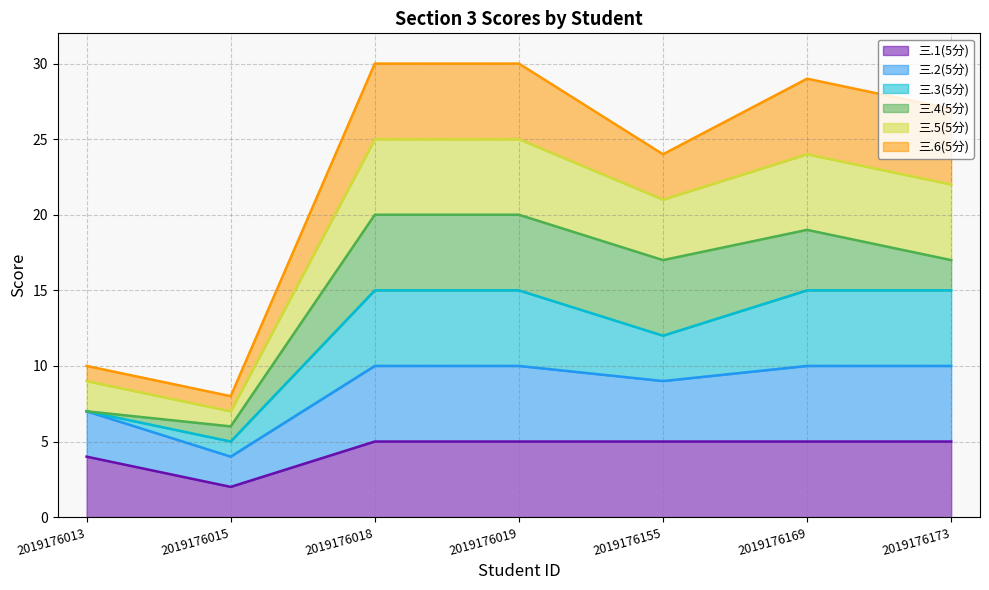

The 三.1(5分) series shows 5 at 2019176155. True or false?

True